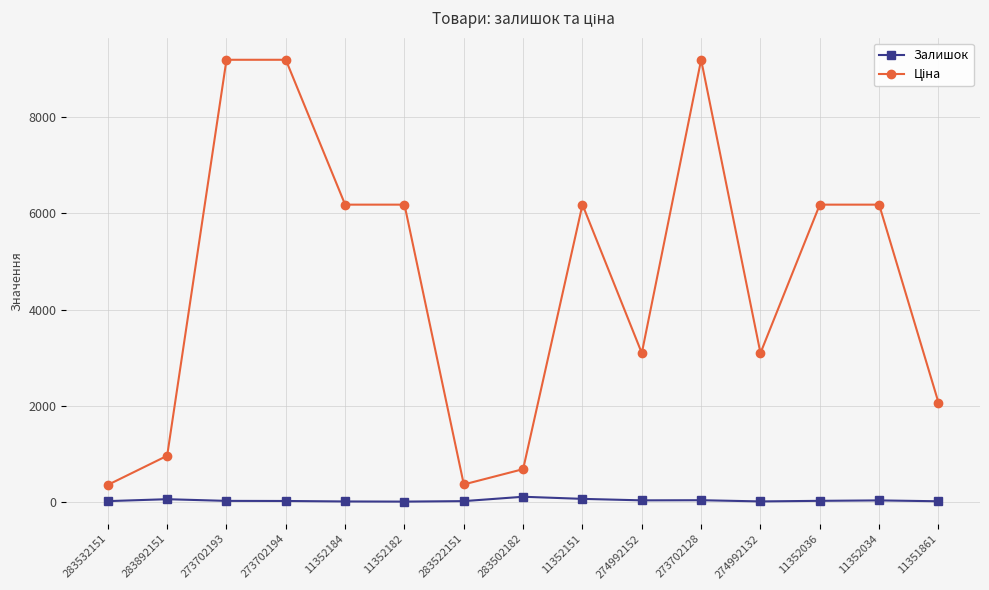

Is it true that Залишок equals 15.0 at 283522151?

True